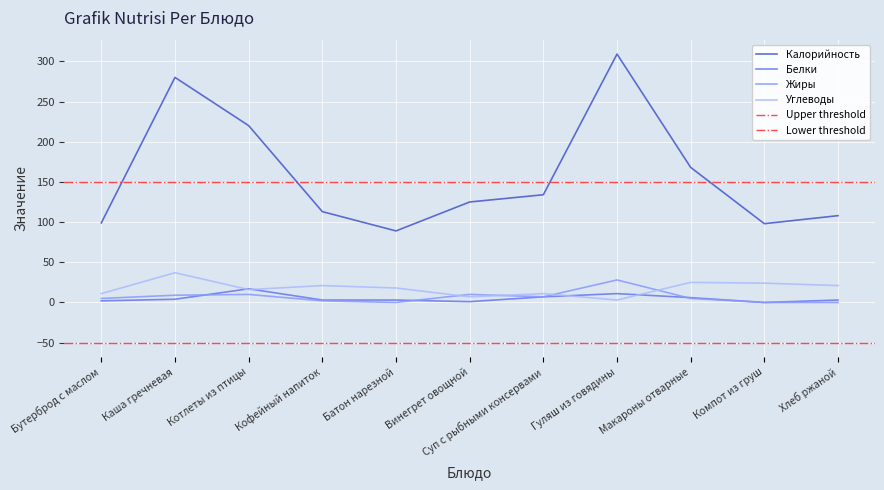

What are all the series names shown in the legend?

Калорийность, Белки, Жиры, Углеводы